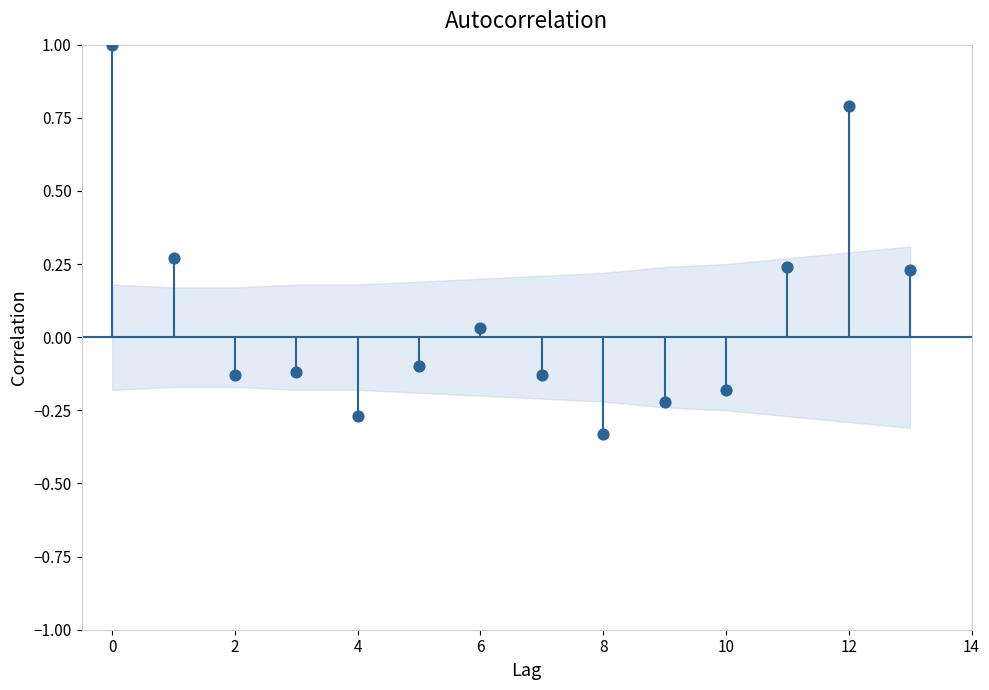

What is the range of Y values (max minus min)?

1.3